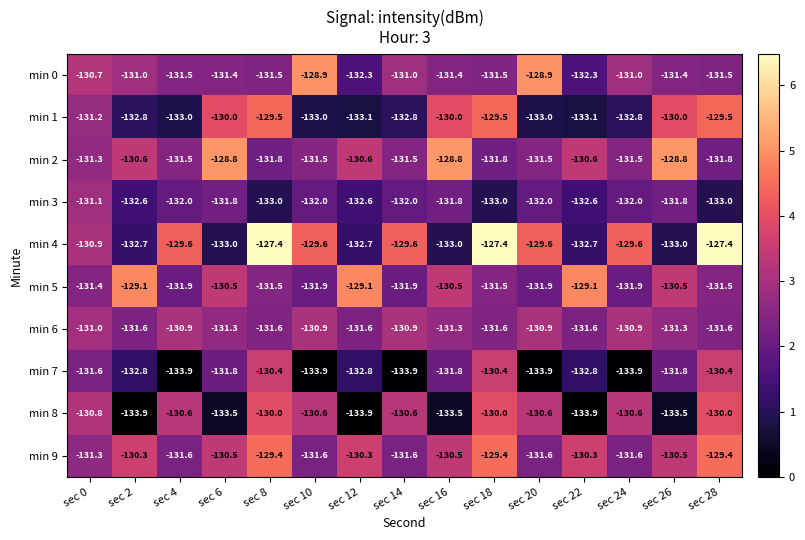

At which label does min 5 first exceed -131?

sec 2